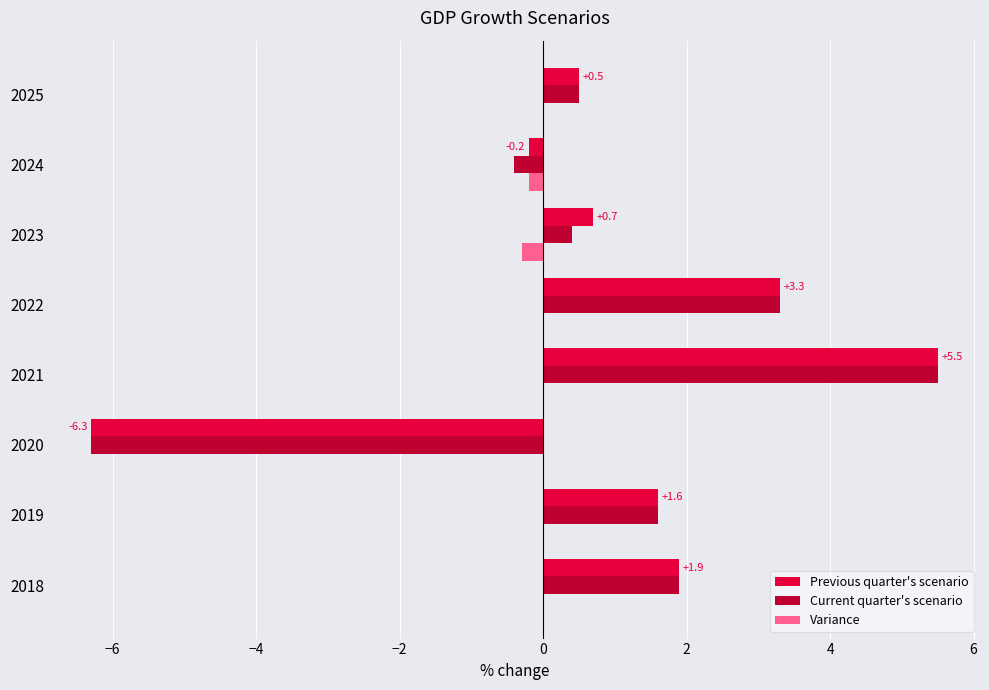

What is the total value across all series at 2025?

1.0